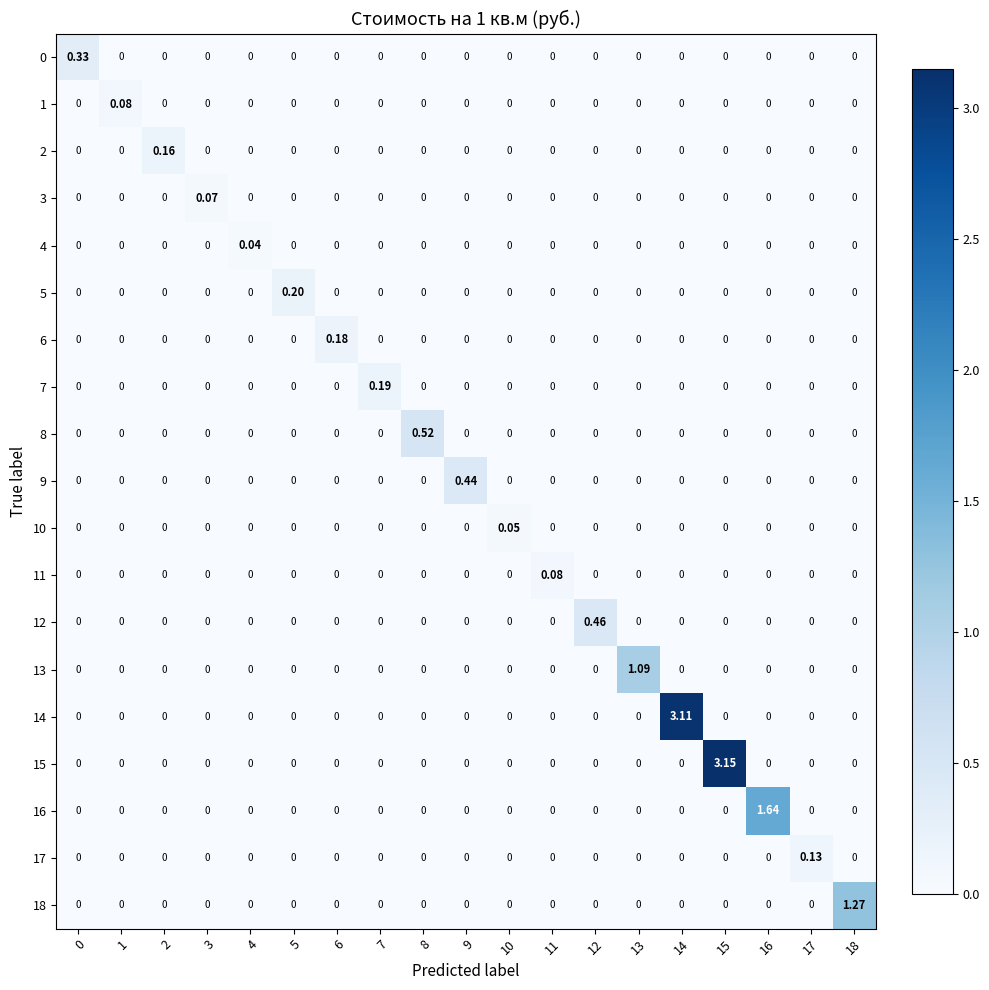

Reading left to right, what are all the values shown in this chart?

0: 0=0.3	1=0.0	2=0.0	3=0.0	4=0.0	5=0.0	6=0.0	7=0.0	8=0.0	9=0.0	10=0.0	11=0.0	12=0.0	13=0.0	14=0.0	15=0.0	16=0.0	17=0.0	18=0.0
1: 0=0.0	1=0.1	2=0.0	3=0.0	4=0.0	5=0.0	6=0.0	7=0.0	8=0.0	9=0.0	10=0.0	11=0.0	12=0.0	13=0.0	14=0.0	15=0.0	16=0.0	17=0.0	18=0.0
2: 0=0.0	1=0.0	2=0.2	3=0.0	4=0.0	5=0.0	6=0.0	7=0.0	8=0.0	9=0.0	10=0.0	11=0.0	12=0.0	13=0.0	14=0.0	15=0.0	16=0.0	17=0.0	18=0.0
3: 0=0.0	1=0.0	2=0.0	3=0.1	4=0.0	5=0.0	6=0.0	7=0.0	8=0.0	9=0.0	10=0.0	11=0.0	12=0.0	13=0.0	14=0.0	15=0.0	16=0.0	17=0.0	18=0.0
4: 0=0.0	1=0.0	2=0.0	3=0.0	4=0.0	5=0.0	6=0.0	7=0.0	8=0.0	9=0.0	10=0.0	11=0.0	12=0.0	13=0.0	14=0.0	15=0.0	16=0.0	17=0.0	18=0.0
5: 0=0.0	1=0.0	2=0.0	3=0.0	4=0.0	5=0.2	6=0.0	7=0.0	8=0.0	9=0.0	10=0.0	11=0.0	12=0.0	13=0.0	14=0.0	15=0.0	16=0.0	17=0.0	18=0.0
6: 0=0.0	1=0.0	2=0.0	3=0.0	4=0.0	5=0.0	6=0.2	7=0.0	8=0.0	9=0.0	10=0.0	11=0.0	12=0.0	13=0.0	14=0.0	15=0.0	16=0.0	17=0.0	18=0.0
7: 0=0.0	1=0.0	2=0.0	3=0.0	4=0.0	5=0.0	6=0.0	7=0.2	8=0.0	9=0.0	10=0.0	11=0.0	12=0.0	13=0.0	14=0.0	15=0.0	16=0.0	17=0.0	18=0.0
8: 0=0.0	1=0.0	2=0.0	3=0.0	4=0.0	5=0.0	6=0.0	7=0.0	8=0.5	9=0.0	10=0.0	11=0.0	12=0.0	13=0.0	14=0.0	15=0.0	16=0.0	17=0.0	18=0.0
9: 0=0.0	1=0.0	2=0.0	3=0.0	4=0.0	5=0.0	6=0.0	7=0.0	8=0.0	9=0.4	10=0.0	11=0.0	12=0.0	13=0.0	14=0.0	15=0.0	16=0.0	17=0.0	18=0.0
10: 0=0.0	1=0.0	2=0.0	3=0.0	4=0.0	5=0.0	6=0.0	7=0.0	8=0.0	9=0.0	10=0.1	11=0.0	12=0.0	13=0.0	14=0.0	15=0.0	16=0.0	17=0.0	18=0.0
11: 0=0.0	1=0.0	2=0.0	3=0.0	4=0.0	5=0.0	6=0.0	7=0.0	8=0.0	9=0.0	10=0.0	11=0.1	12=0.0	13=0.0	14=0.0	15=0.0	16=0.0	17=0.0	18=0.0
12: 0=0.0	1=0.0	2=0.0	3=0.0	4=0.0	5=0.0	6=0.0	7=0.0	8=0.0	9=0.0	10=0.0	11=0.0	12=0.5	13=0.0	14=0.0	15=0.0	16=0.0	17=0.0	18=0.0
13: 0=0.0	1=0.0	2=0.0	3=0.0	4=0.0	5=0.0	6=0.0	7=0.0	8=0.0	9=0.0	10=0.0	11=0.0	12=0.0	13=1.1	14=0.0	15=0.0	16=0.0	17=0.0	18=0.0
14: 0=0.0	1=0.0	2=0.0	3=0.0	4=0.0	5=0.0	6=0.0	7=0.0	8=0.0	9=0.0	10=0.0	11=0.0	12=0.0	13=0.0	14=3.1	15=0.0	16=0.0	17=0.0	18=0.0
15: 0=0.0	1=0.0	2=0.0	3=0.0	4=0.0	5=0.0	6=0.0	7=0.0	8=0.0	9=0.0	10=0.0	11=0.0	12=0.0	13=0.0	14=0.0	15=3.1	16=0.0	17=0.0	18=0.0
16: 0=0.0	1=0.0	2=0.0	3=0.0	4=0.0	5=0.0	6=0.0	7=0.0	8=0.0	9=0.0	10=0.0	11=0.0	12=0.0	13=0.0	14=0.0	15=0.0	16=1.6	17=0.0	18=0.0
17: 0=0.0	1=0.0	2=0.0	3=0.0	4=0.0	5=0.0	6=0.0	7=0.0	8=0.0	9=0.0	10=0.0	11=0.0	12=0.0	13=0.0	14=0.0	15=0.0	16=0.0	17=0.1	18=0.0
18: 0=0.0	1=0.0	2=0.0	3=0.0	4=0.0	5=0.0	6=0.0	7=0.0	8=0.0	9=0.0	10=0.0	11=0.0	12=0.0	13=0.0	14=0.0	15=0.0	16=0.0	17=0.0	18=1.3